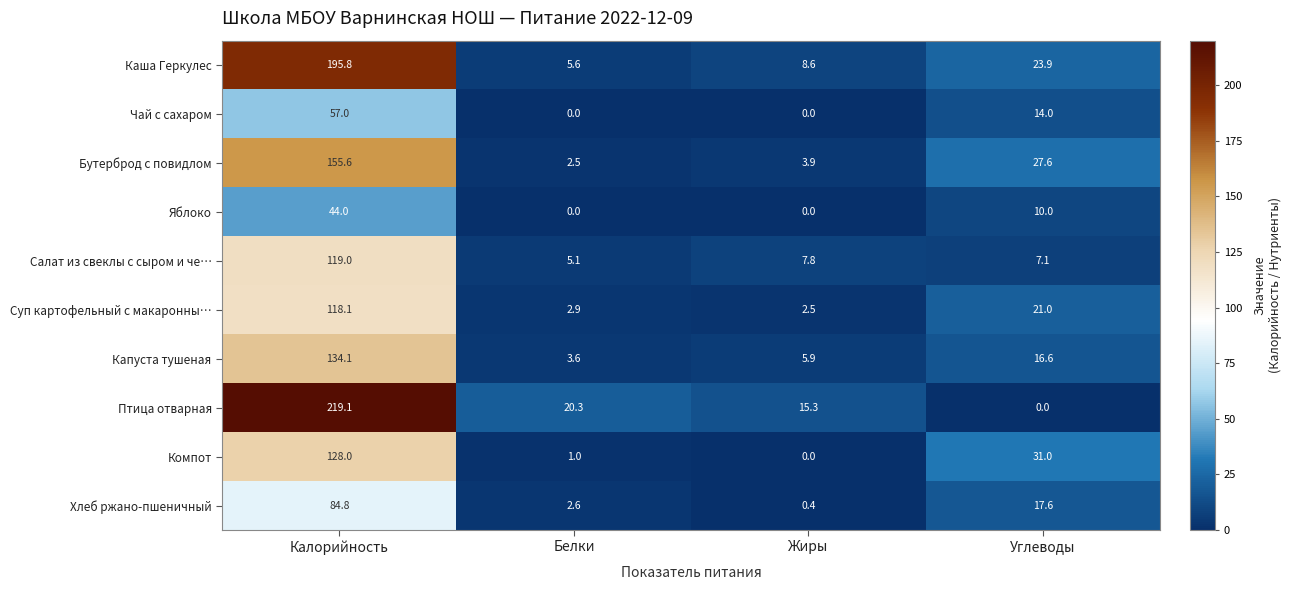

What value does the Капуста тушеная series have at Жиры?

5.9